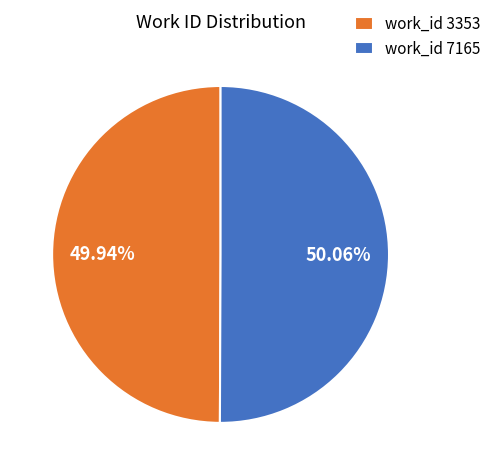

Approximately how many times larger is the value at work_id 7165 compared to work_id 3353?

1.0